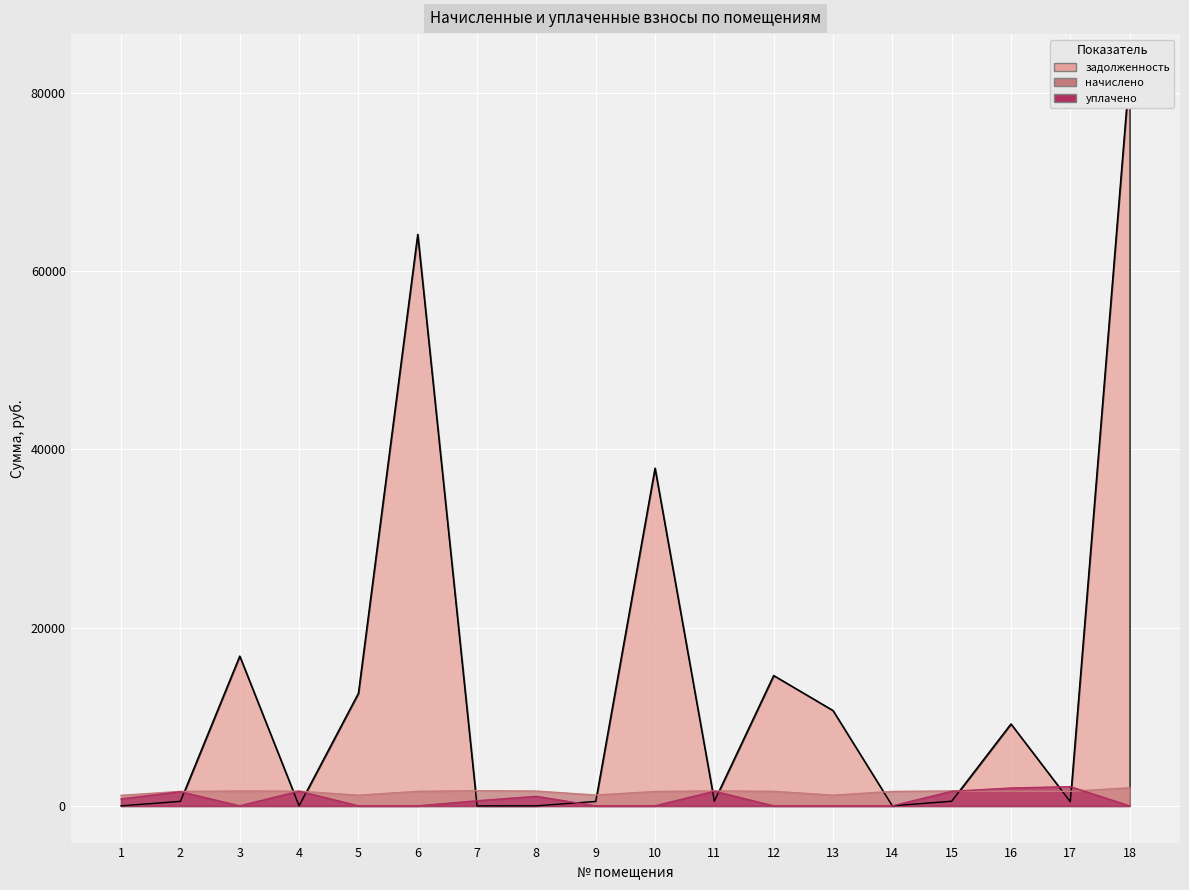

Reading right to left, what are all the values shown in this chart?

задолженность: 18=82479.3	17=468.0	16=9192.4	15=517.9	14=0.0	13=10701.1	12=14626.4	11=520.3	10=37899.1	9=495.7	8=0.0	7=0.0	6=64137.1	5=12632.1	4=0.0	3=16806.2	2=503.5	1=0.0
начислено: 18=2024.6	17=1628.1	16=1632.0	15=1666.6	14=1616.6	13=1197.0	12=1628.1	11=1674.3	10=1612.7	9=1208.6	8=1658.9	7=1697.4	6=1628.1	5=1193.2	4=1647.4	3=1658.9	2=1620.4	1=1177.8
уплачено: 18=0.0	17=2153.4	16=2000.0	15=1629.0	14=0.0	13=0.0	12=0.0	11=1636.5	10=0.0	9=0.0	8=1068.5	7=570.0	6=0.0	5=0.0	4=1647.4	3=0.0	2=1583.8	1=785.2